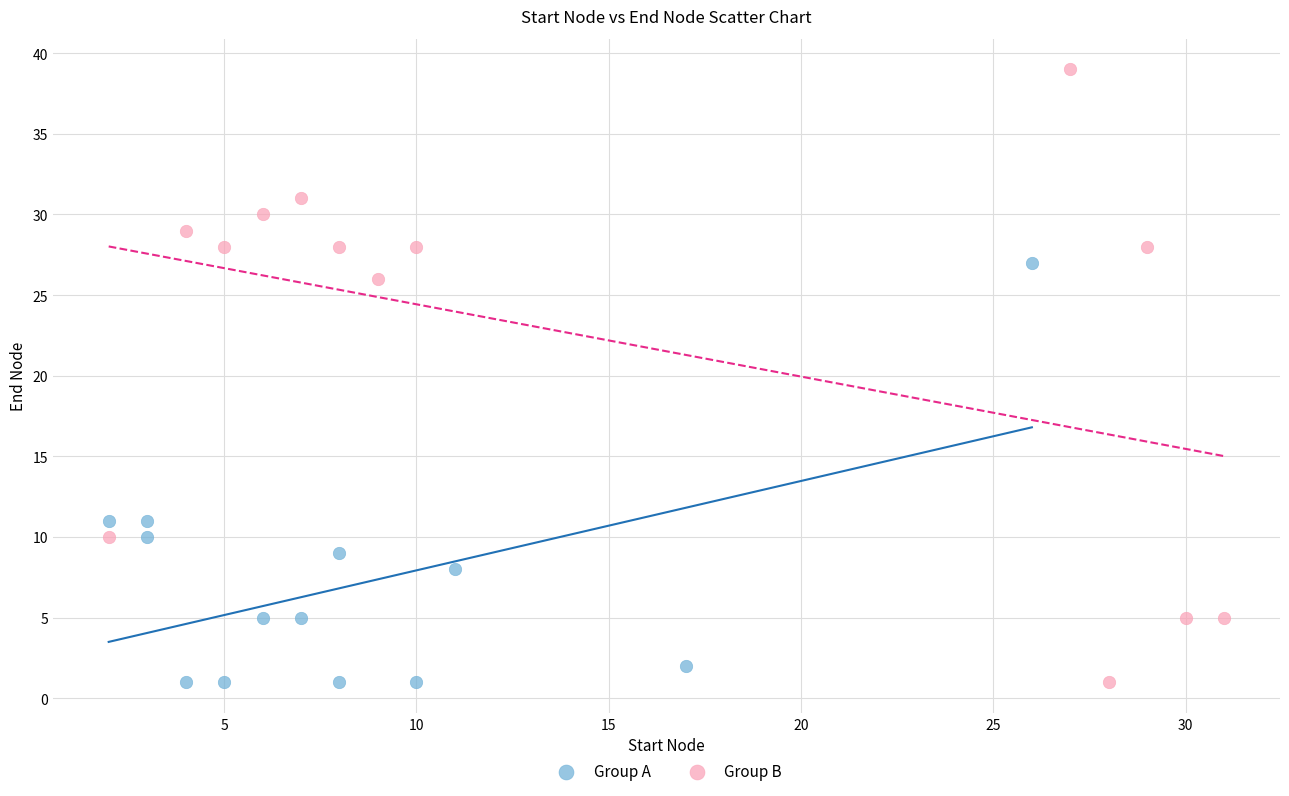

Which series contains the highest Y value?

Group B